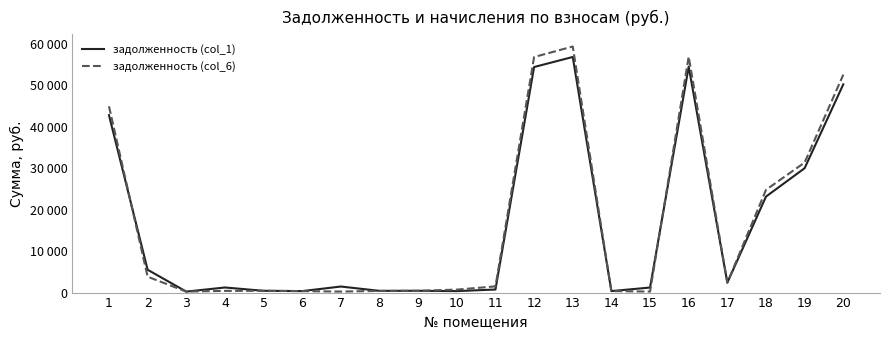

List the series in order of their overall mean, highest first.

задолженность (col_6), задолженность (col_1)